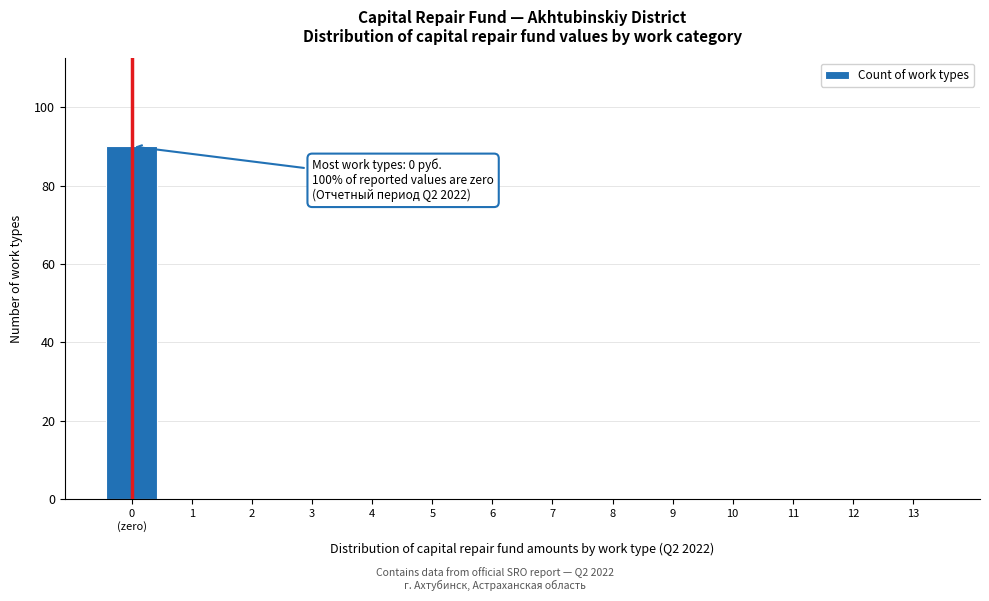

What is the sum of all values?

90